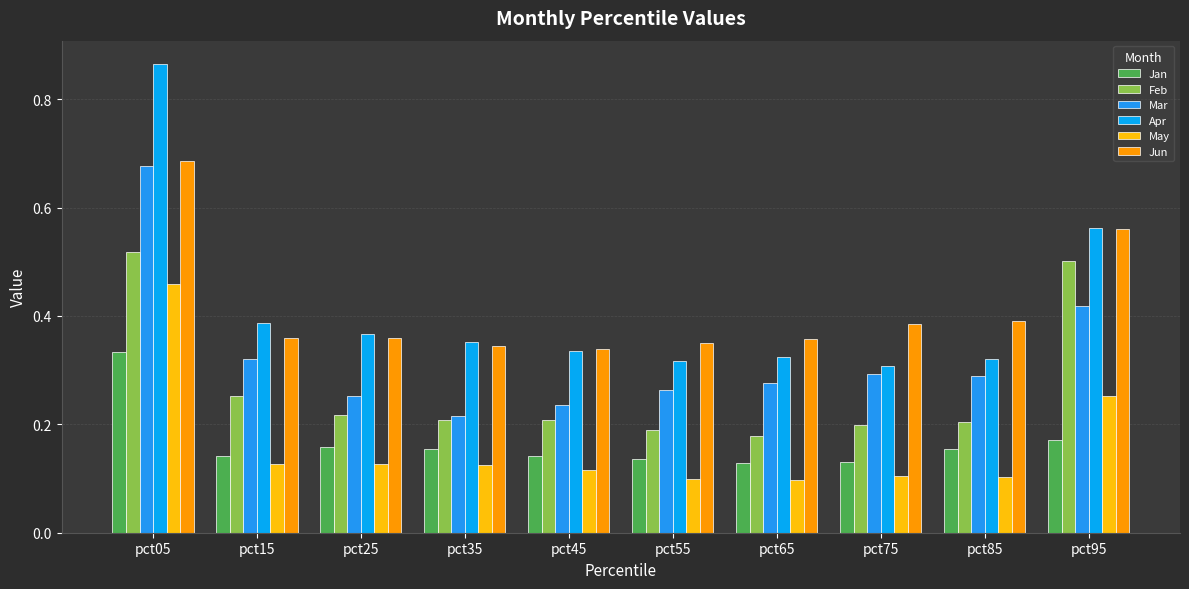

Count the number of categories in the chart.

10